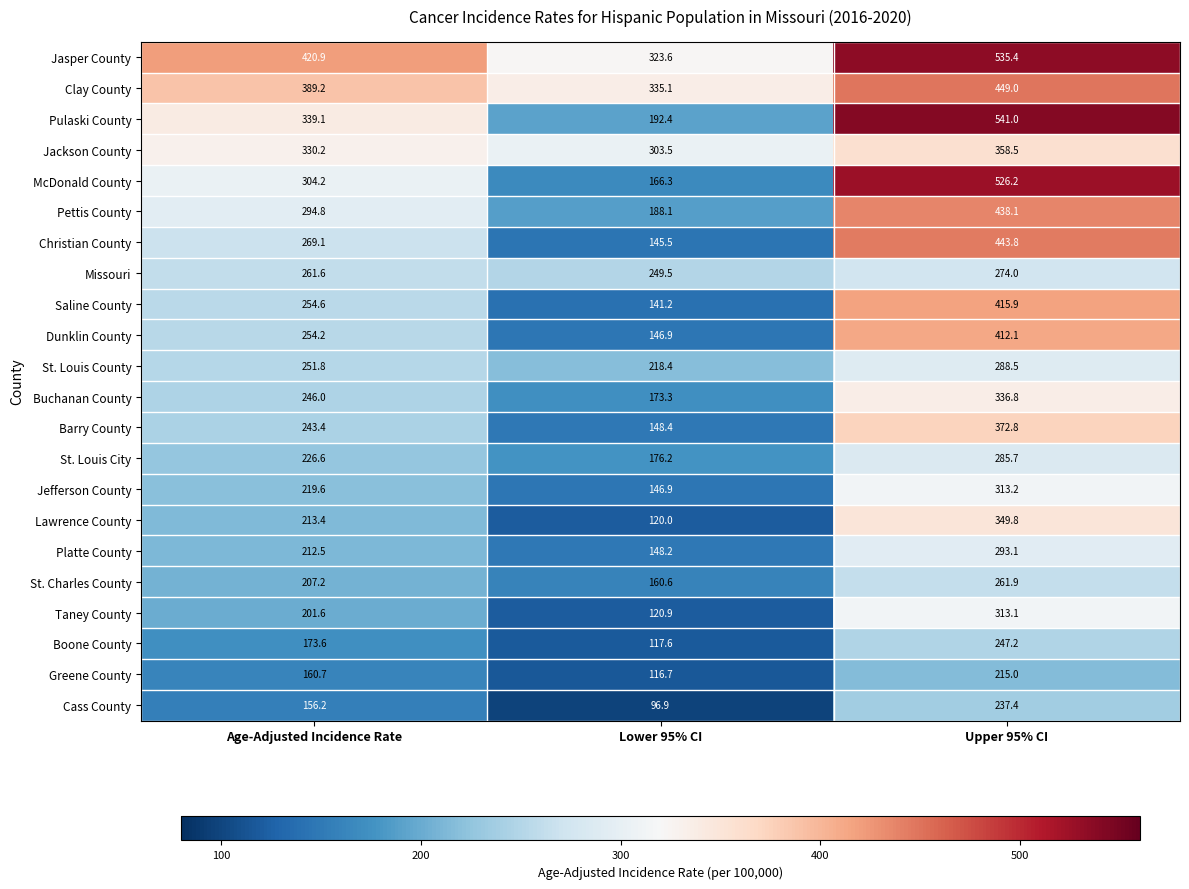

At Upper 95% CI, list the series in order from smallest to largest.

Greene County, Cass County, Boone County, St. Charles County, Missouri, St. Louis City, St. Louis County, Platte County, Taney County, Jefferson County, Buchanan County, Lawrence County, Jackson County, Barry County, Dunklin County, Saline County, Pettis County, Christian County, Clay County, McDonald County, Jasper County, Pulaski County